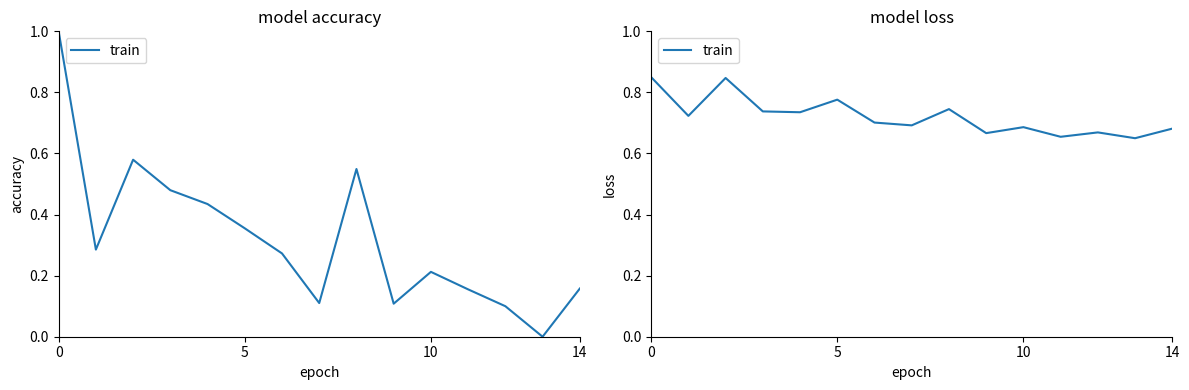

How many series are shown in this chart?

1